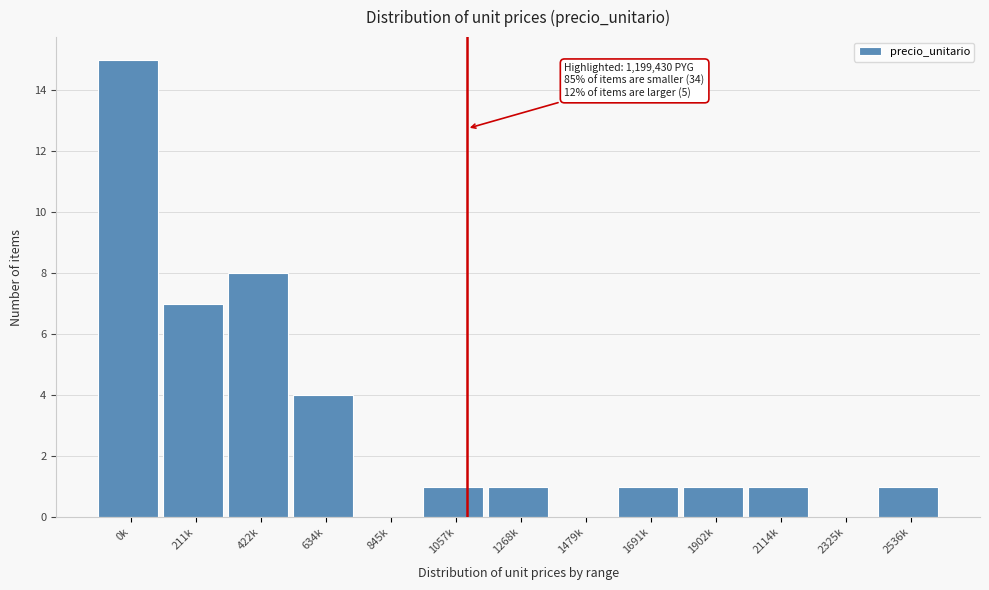

Reading right to left, transcribe all the data shown in this chart.

2536k=1	2325k=0	2114k=1	1902k=1	1691k=1	1479k=0	1268k=1	1057k=1	845k=0	634k=4	422k=8	211k=7	0k=15